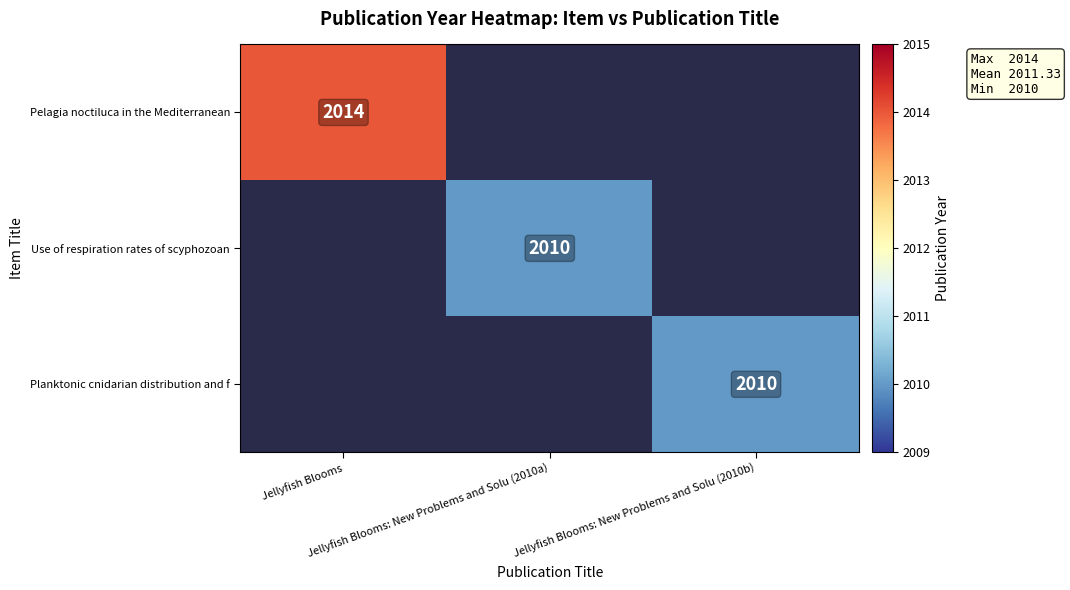

At how many categories does at least one series exceed 968?

3